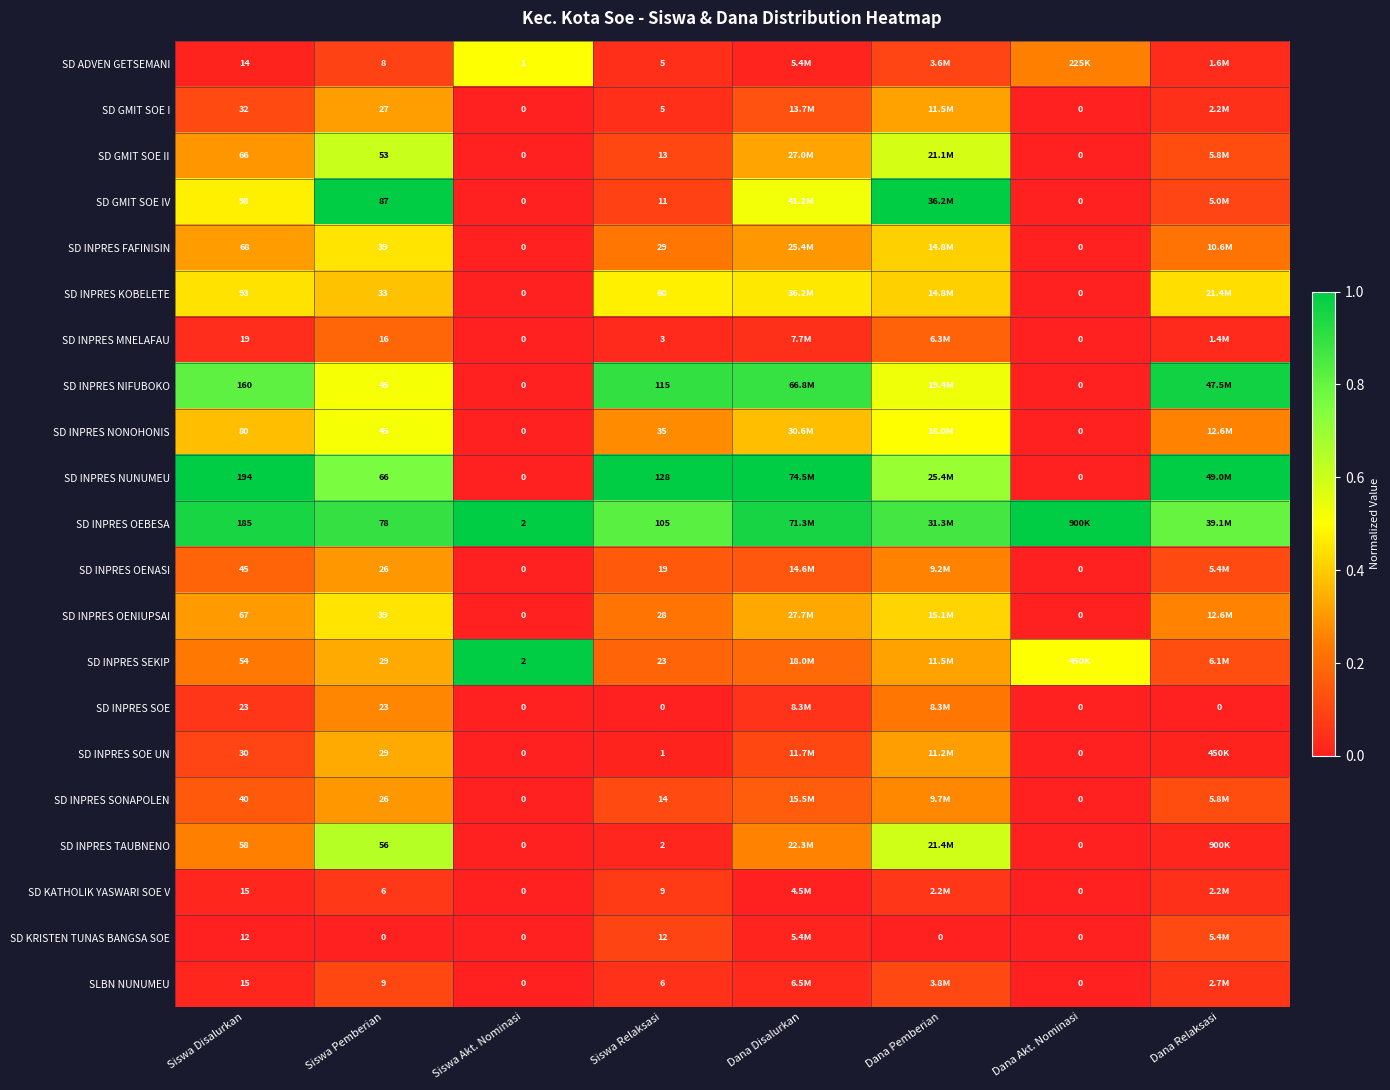

Is the value of SD INPRES FAFINISIN at Dana Akt. Nominasi greater than the value of SD INPRES SOE UN at Siswa Disalurkan?

No